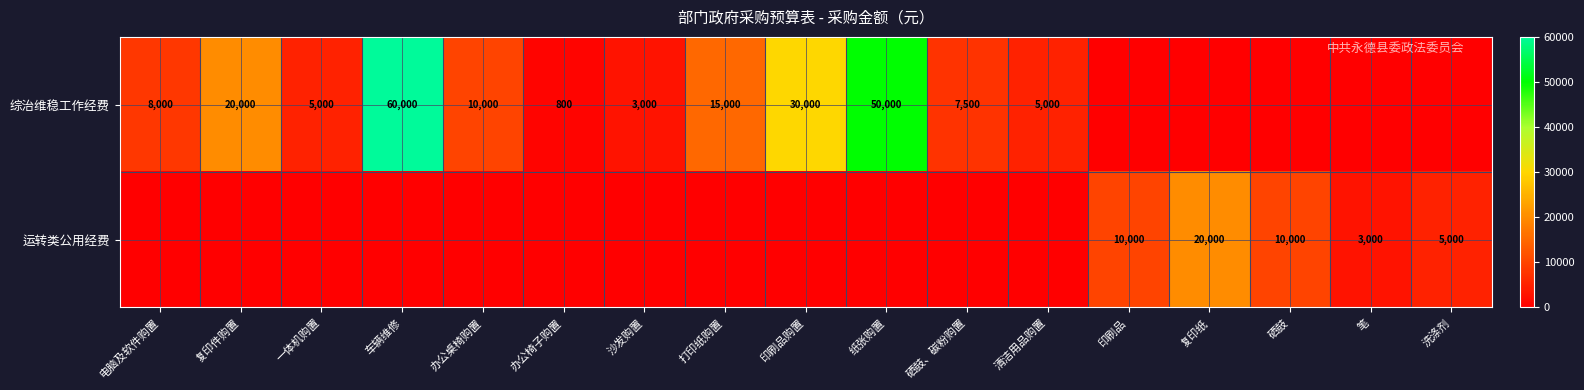

What is the sum of the 综治维稳工作经费 values at 沙发购置 and 办公桌椅购置?

13000